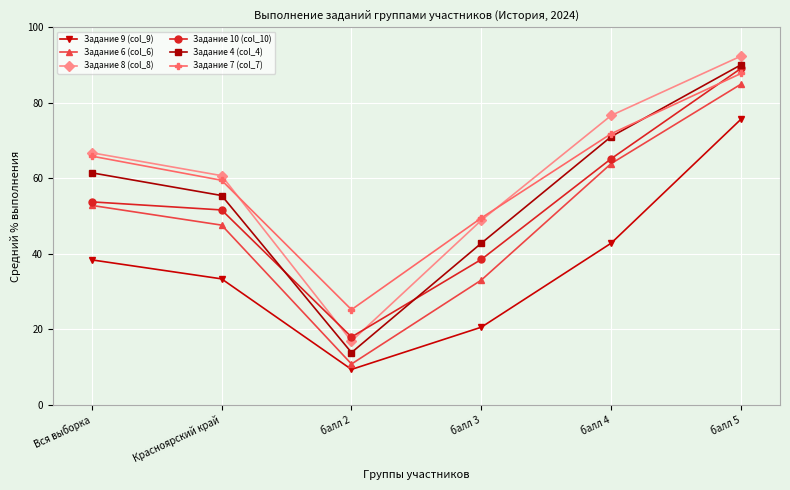

What is the total value across all series at балл 5?

520.1